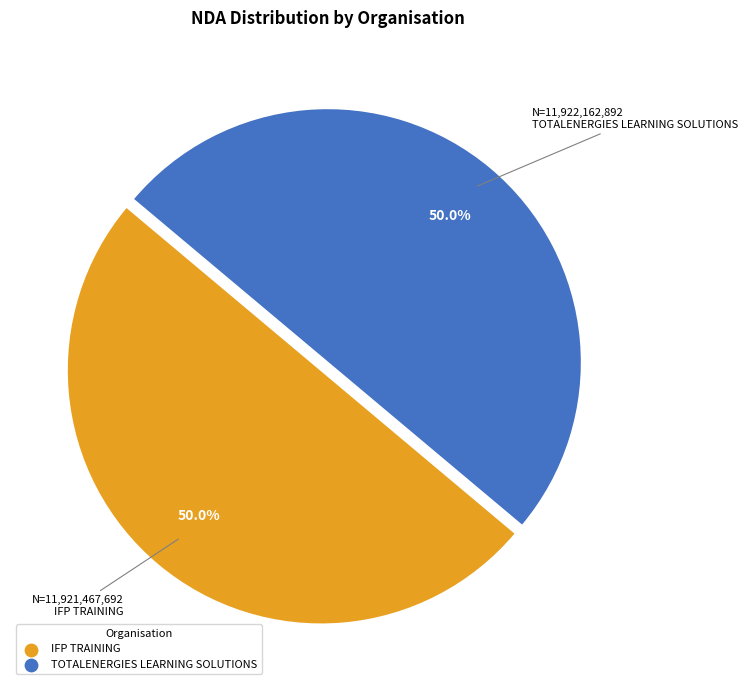

Approximately how many times larger is the value at TOTALENERGIES LEARNING SOLUTIONS compared to IFP TRAINING?

1.0